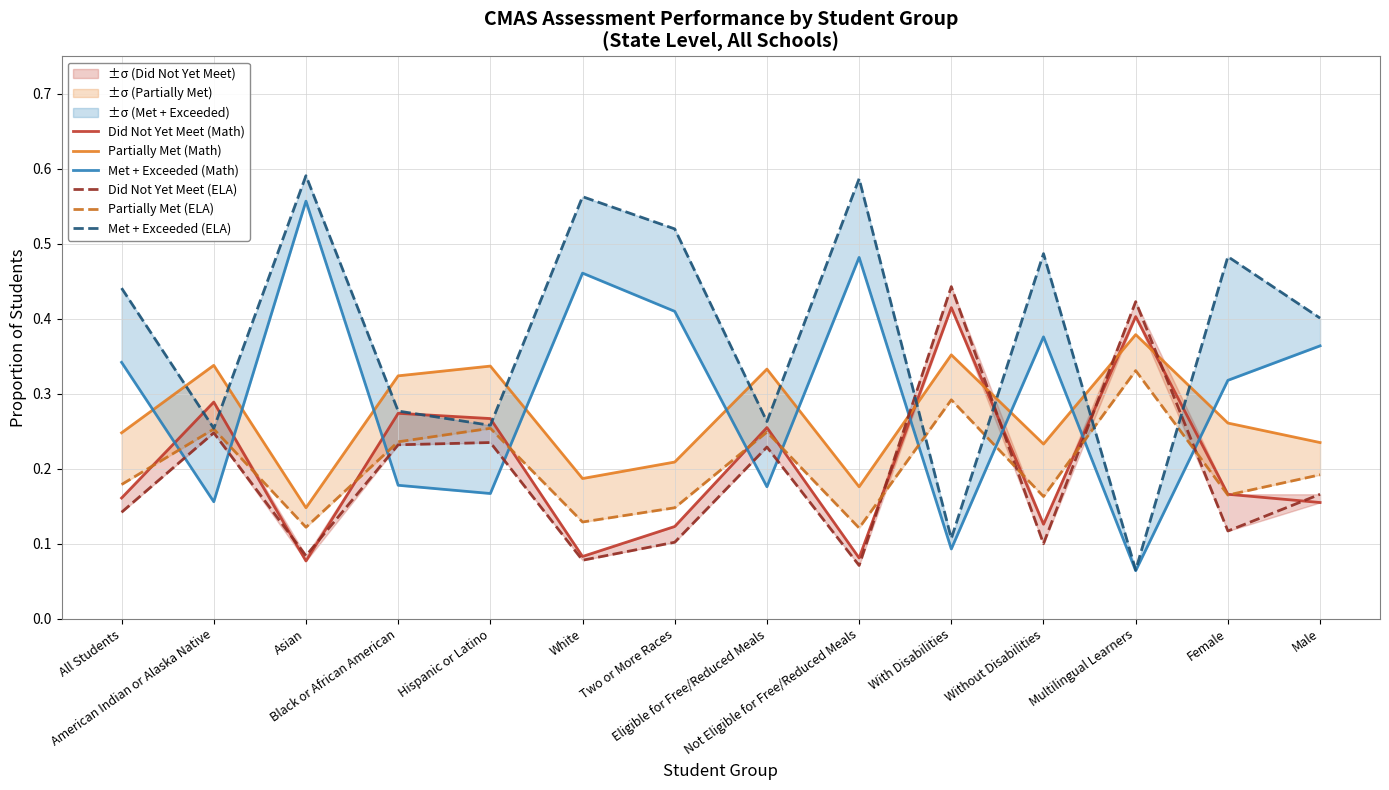

After their last crossing, which series has the higher values: Did Not Yet Meet (Math) or Met + Exceeded (Math)?

Met + Exceeded (Math)